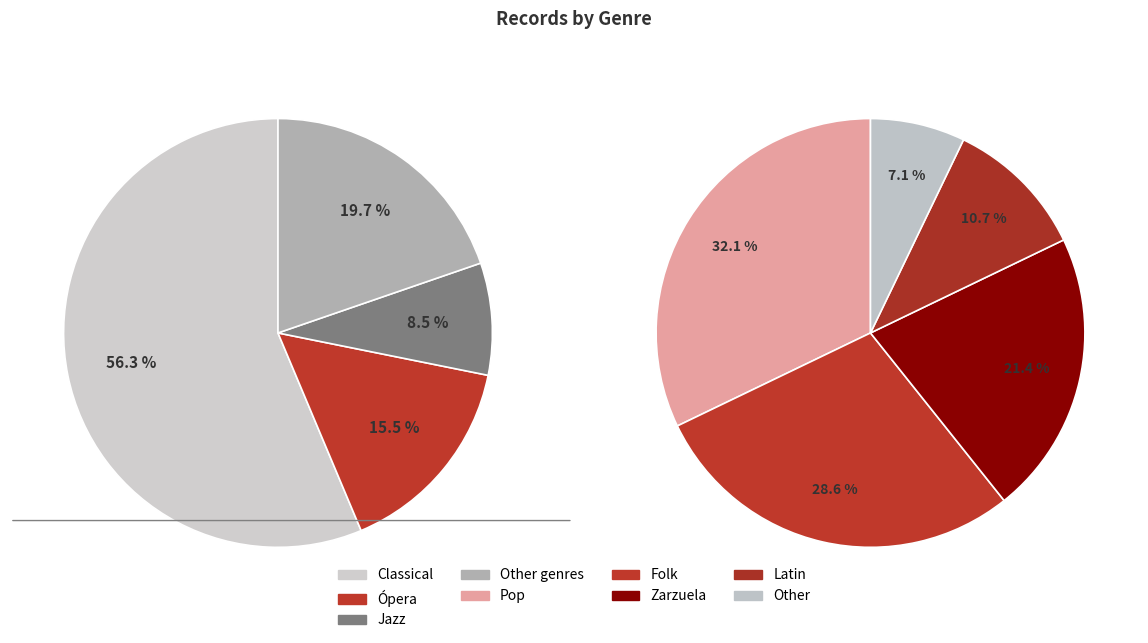

To the nearest percent, what percentage of the pie is Jazz?

8%